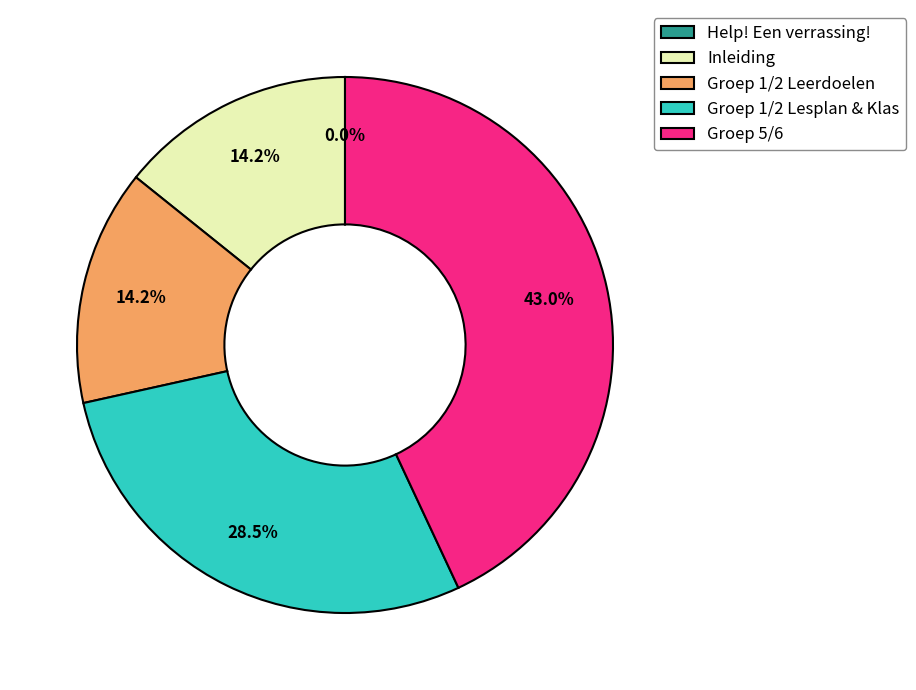

Does any single category account for the majority?

No